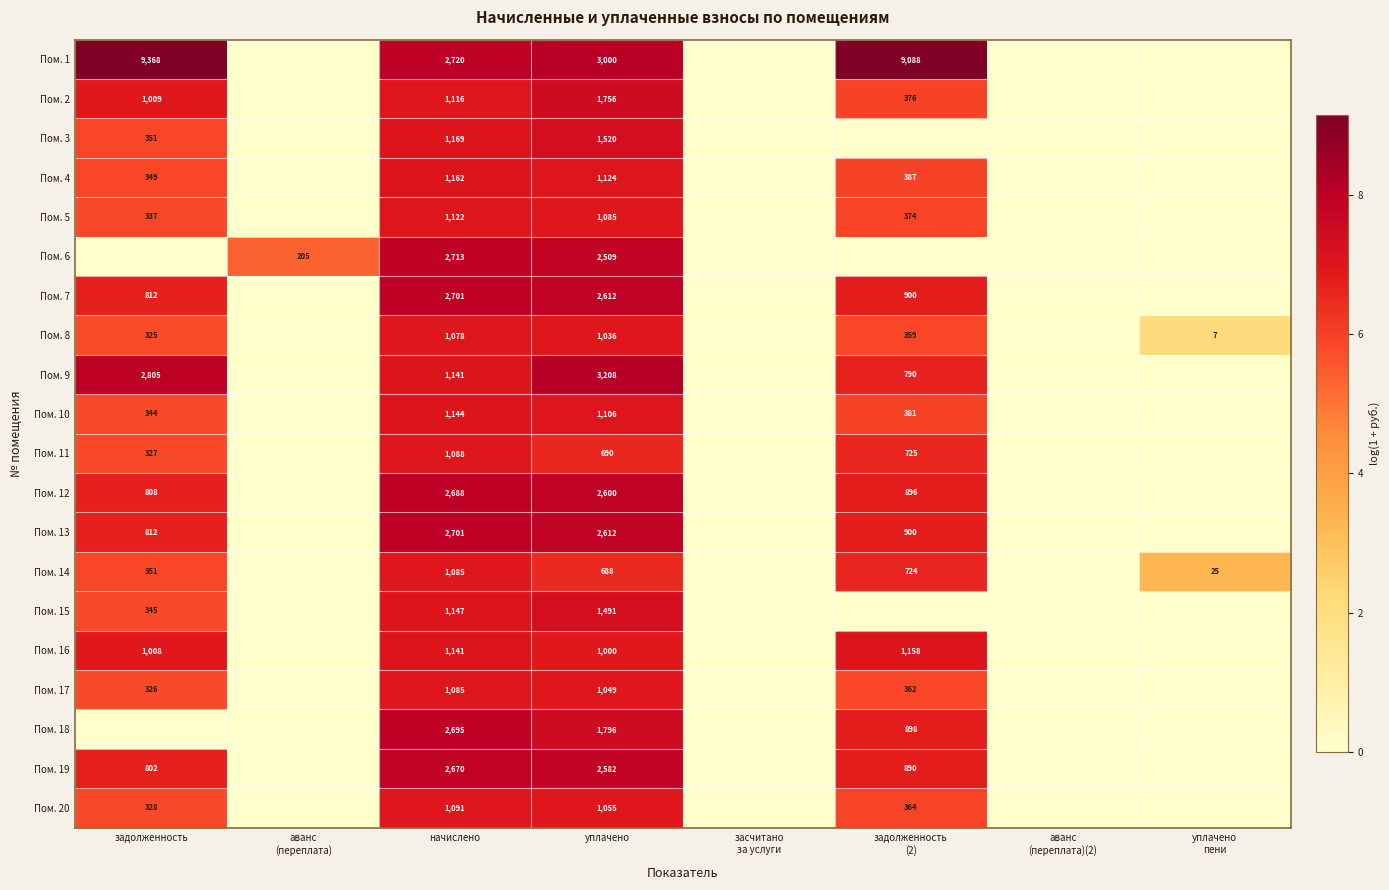

What is the difference between the Пом. 11 values at задолженность and задолженность (2)?

0.8